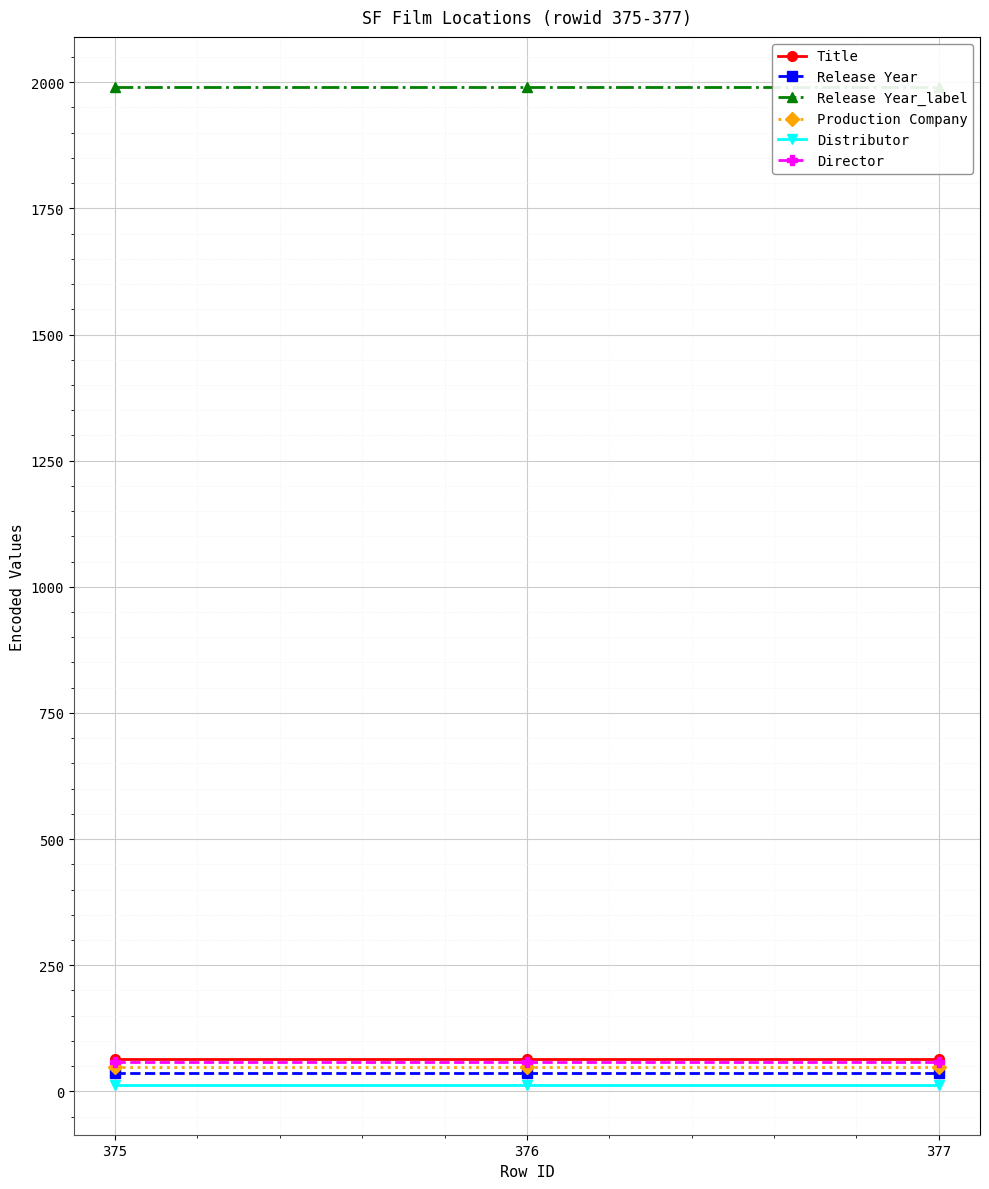

Is it true that Release Year equals 24 at 376?

False